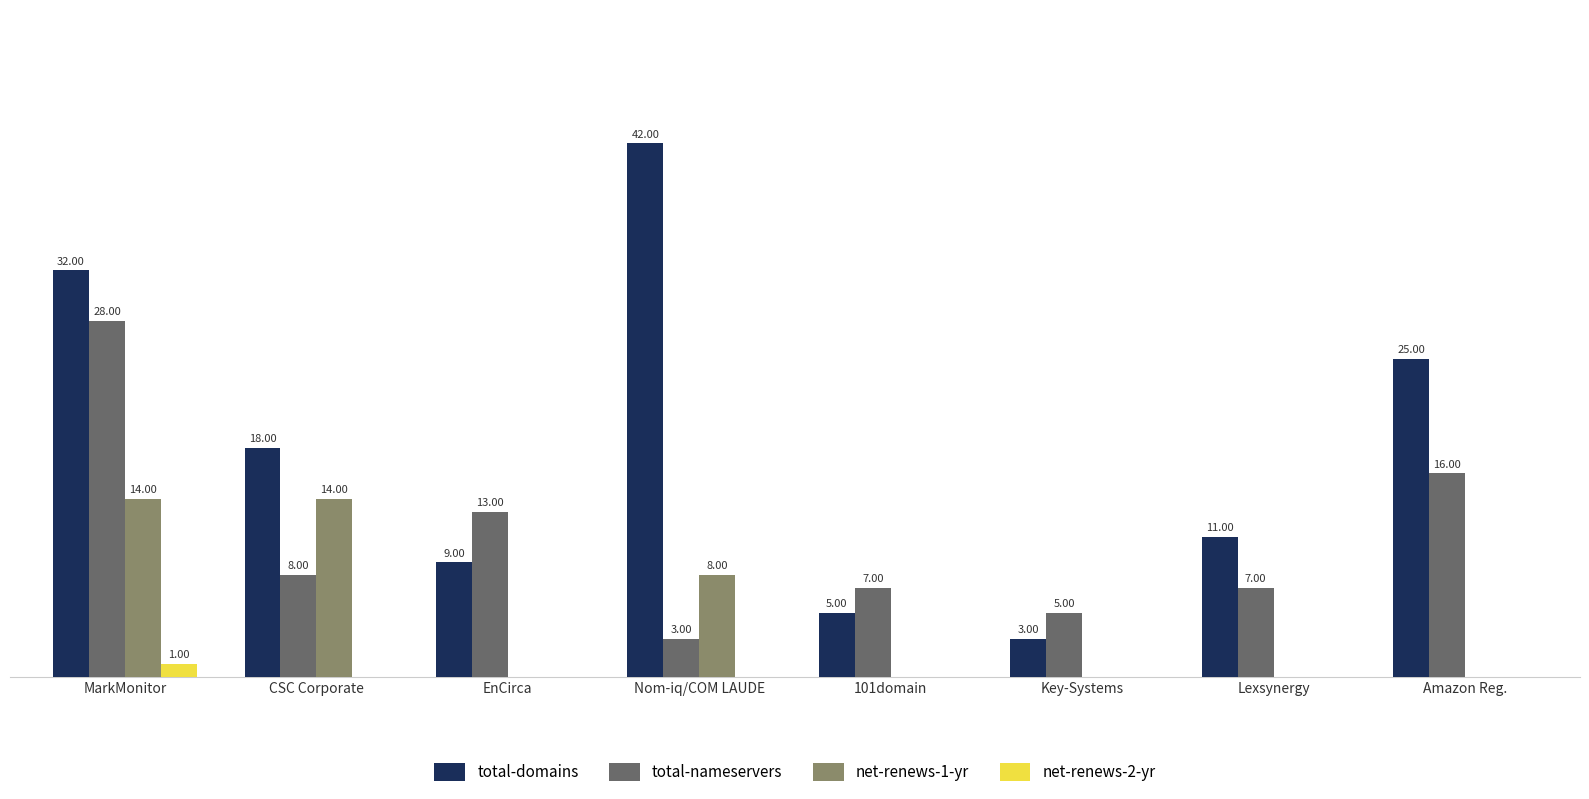

Are the bars horizontal?

No